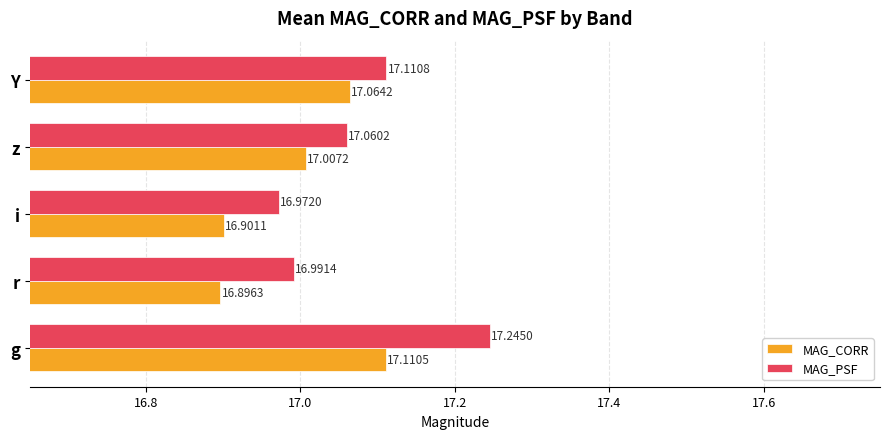

Rank the series by their average value, from highest to lowest.

MAG_PSF, MAG_CORR